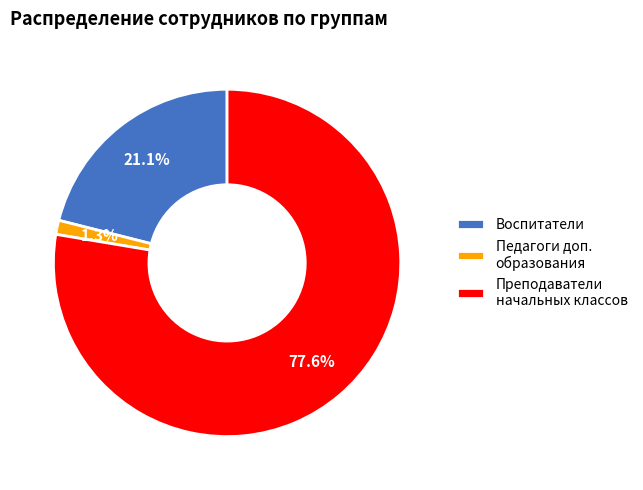

Approximately how many times larger is the value at Педагоги доп. образования compared to Воспитатели?

0.1